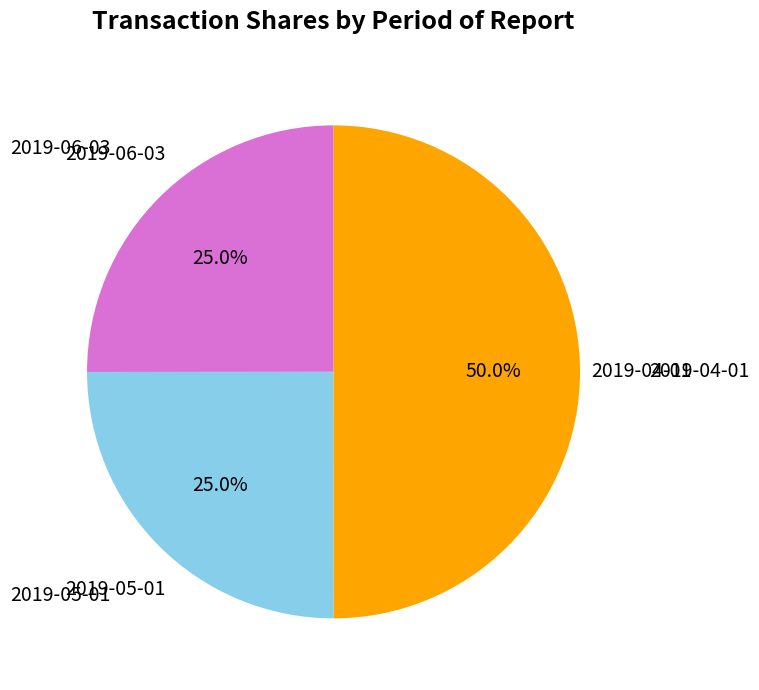

Which category has the biggest portion of the pie?

2019-04-01